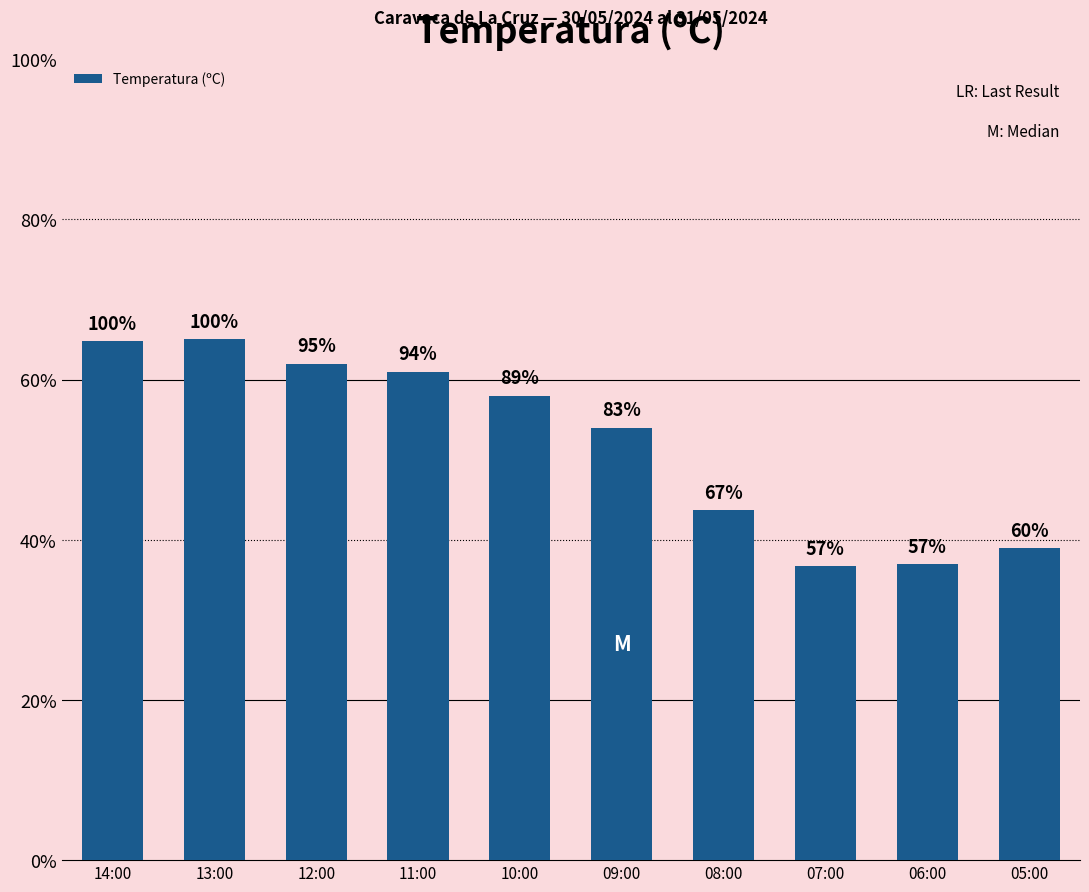

True or false: the data shows 21.4 at 06:00.

False